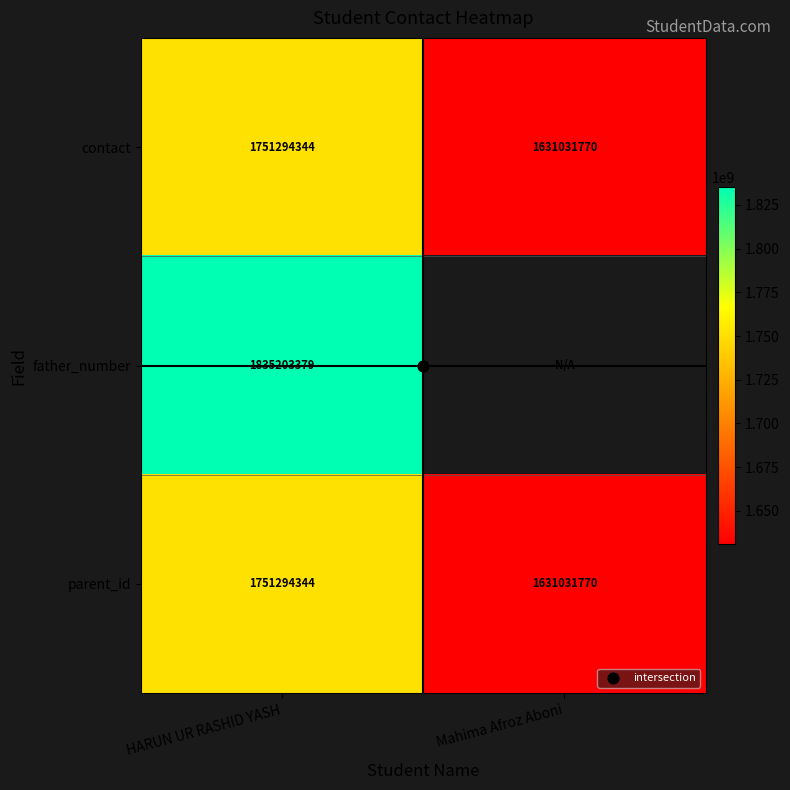

Which series changed the most between HARUN UR RASHID YASH and Mahima Afroz Aboni?

contact